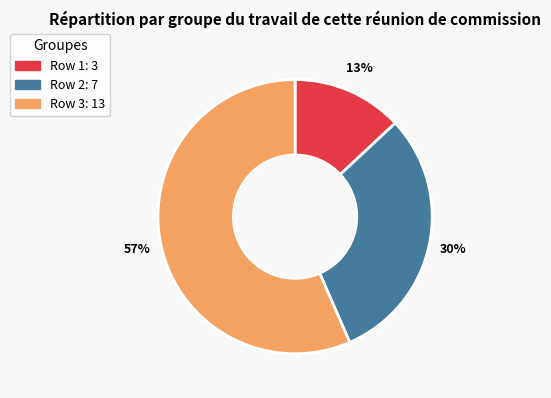

Is there any slice that represents more than half of the pie?

Yes